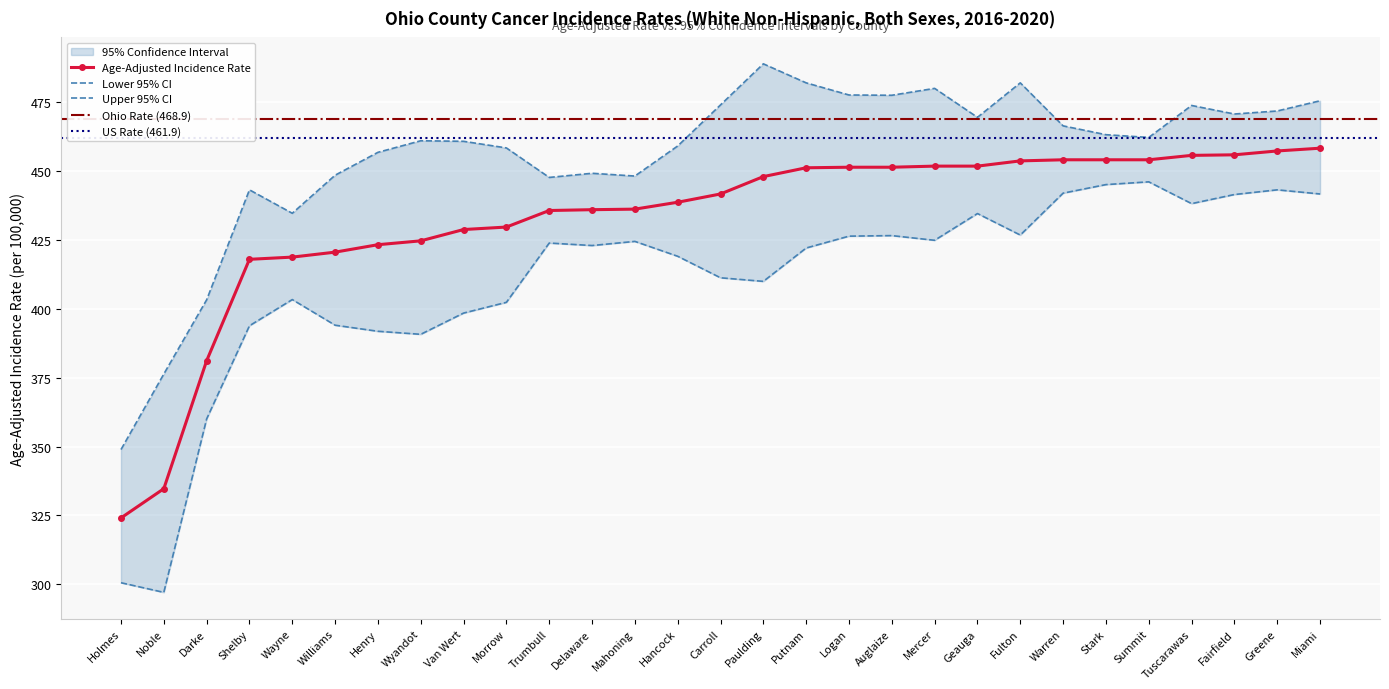

Is it true that Age-Adjusted Rate equals 451.7 at Mercer?

True